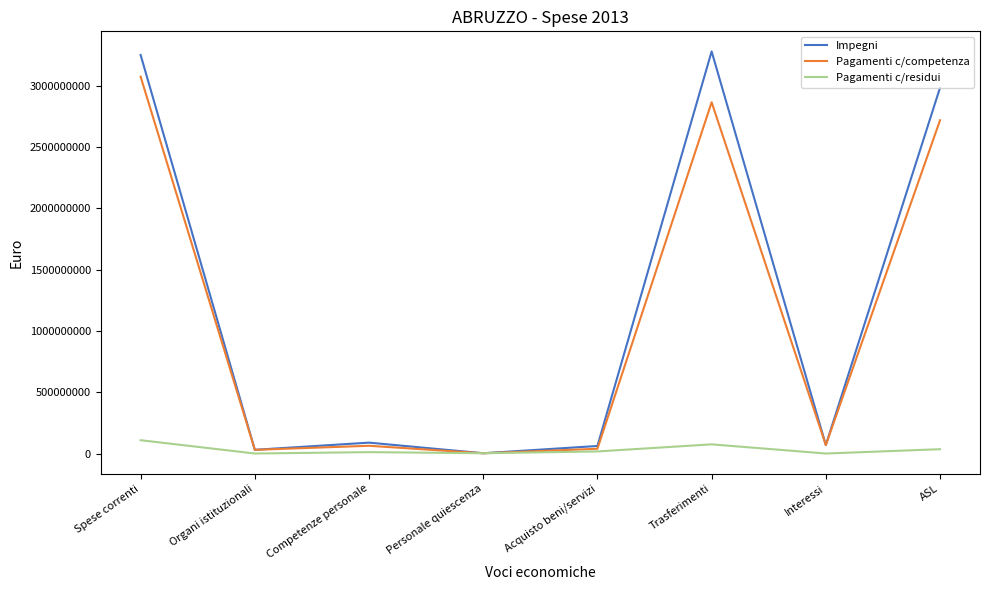

What is the total value across all series at Organi istituzionali?

60570722